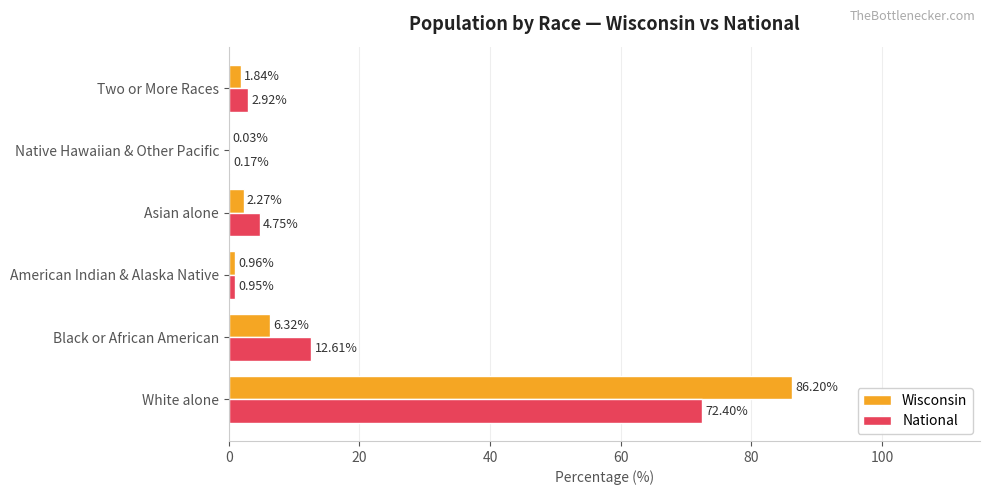

Between White alone and Native Hawaiian & Other Pacific, which series saw the biggest shift?

Wisconsin